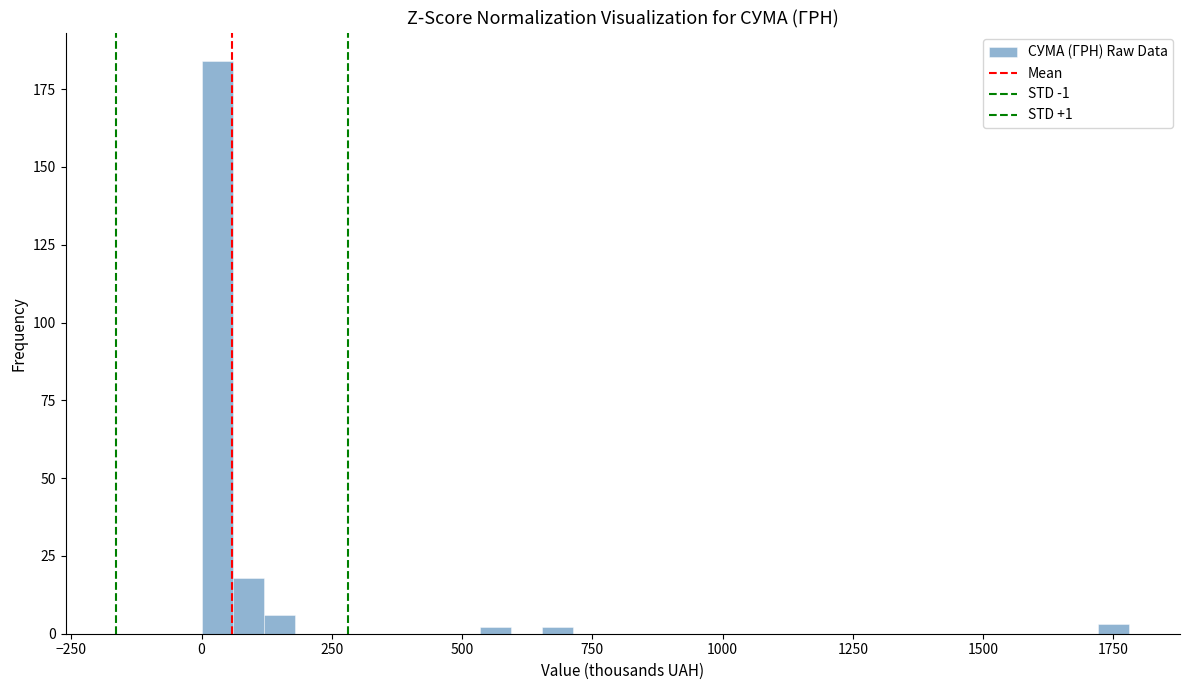

Around what value on the x-axis is the tallest bar? Give the approximate position of its centre, as read against the axis.

50